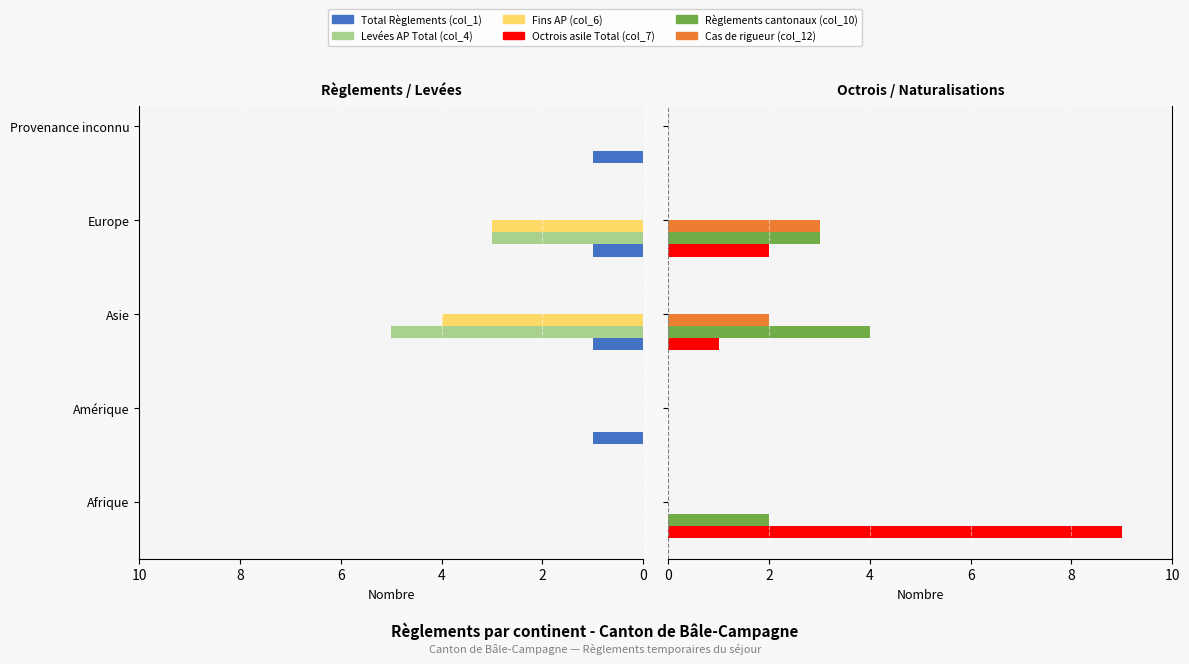

Which series has the largest total across all categories?

Octrois asile Total (col_7)